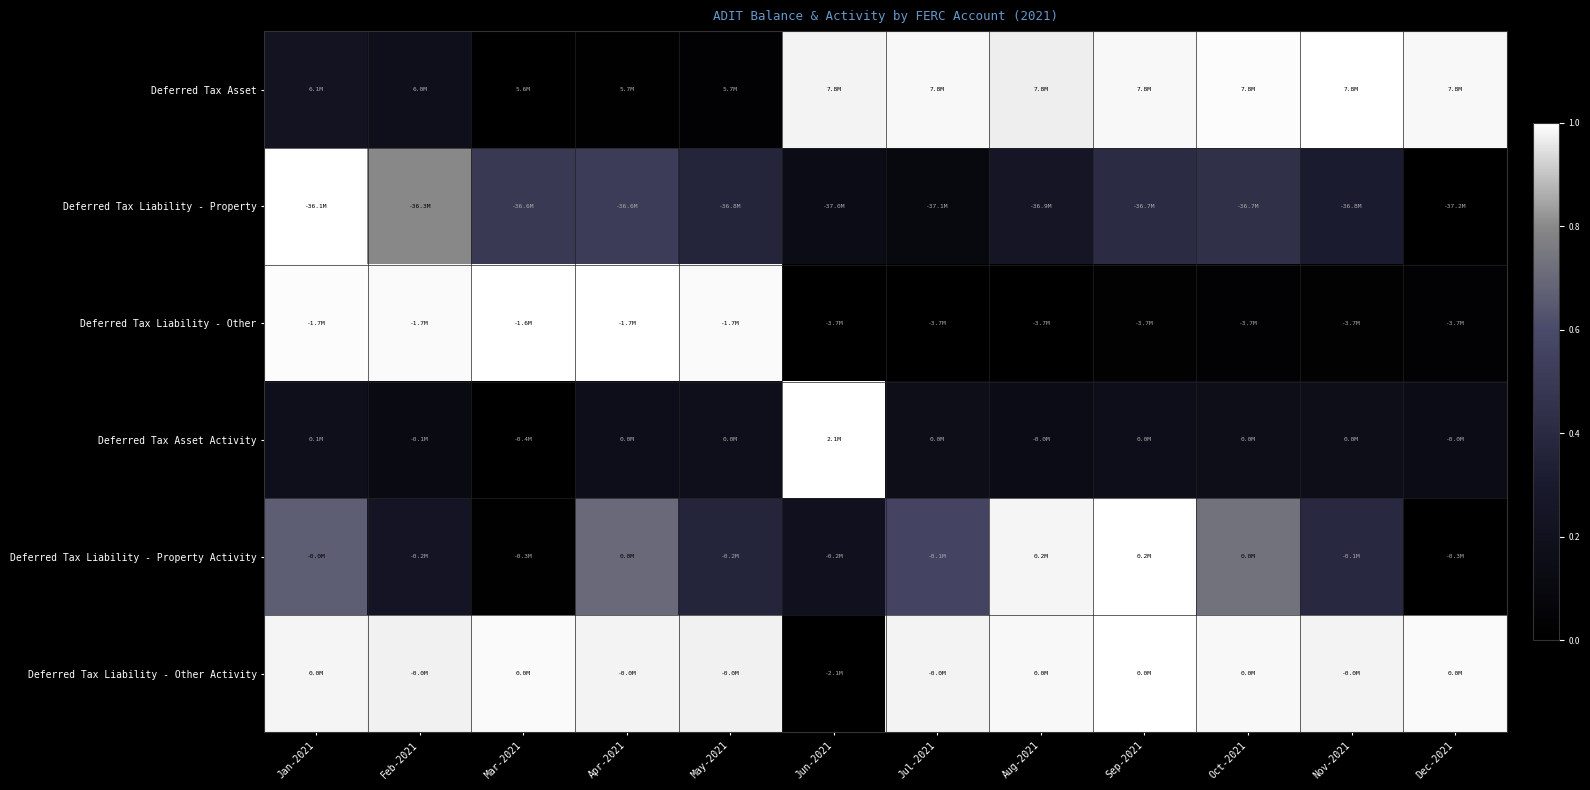

Which category has the lowest value across all series?

Mar-2021